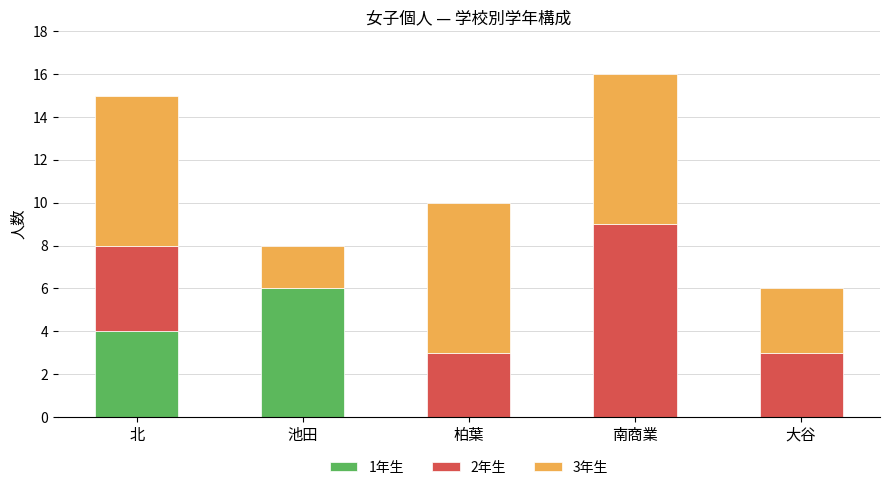

The 1年生 series shows 0 at 柏葉. True or false?

True